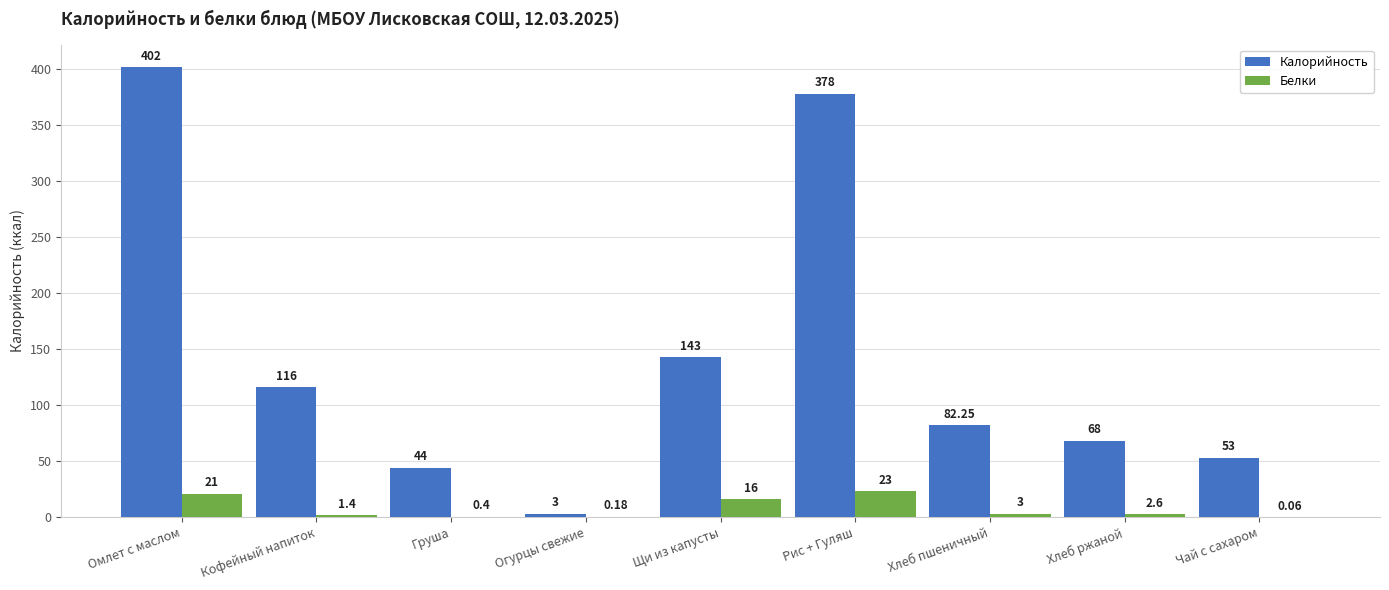

How many values in the Белки series exceed 2?

5